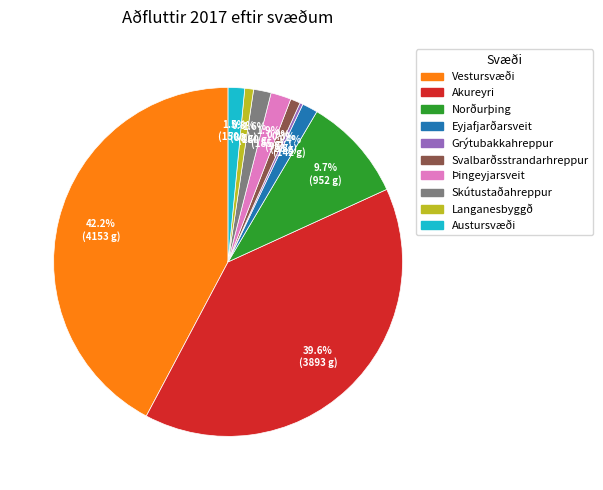

Is the sum of Langanesbyggð and Svalbarðsstrandarhreppur greater than half?

No